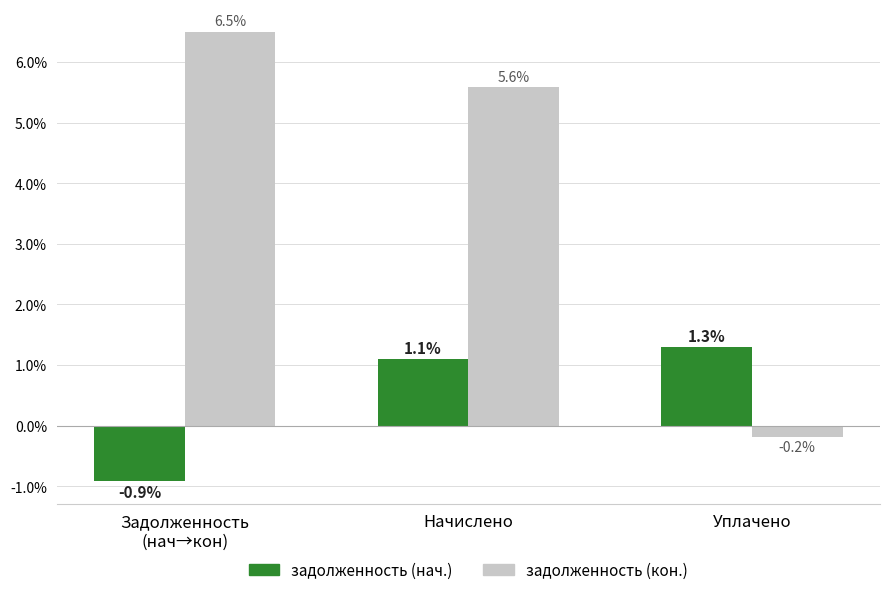

What is the difference between the задолженность (нач.) values at Задолженность
(нач→кон) and Начислено?

2.0